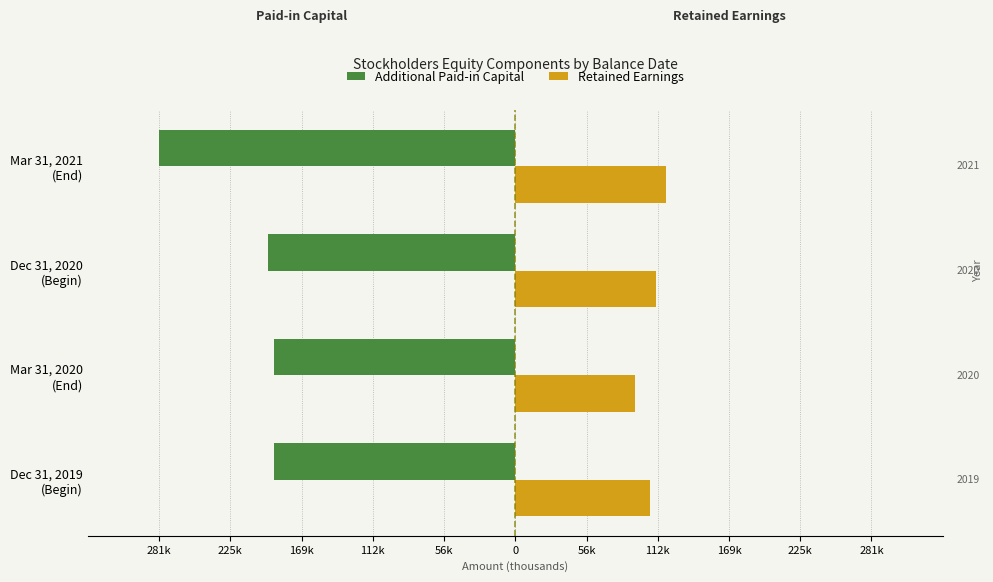

Which series has the largest range (max minus min)?

Additional Paid-in Capital